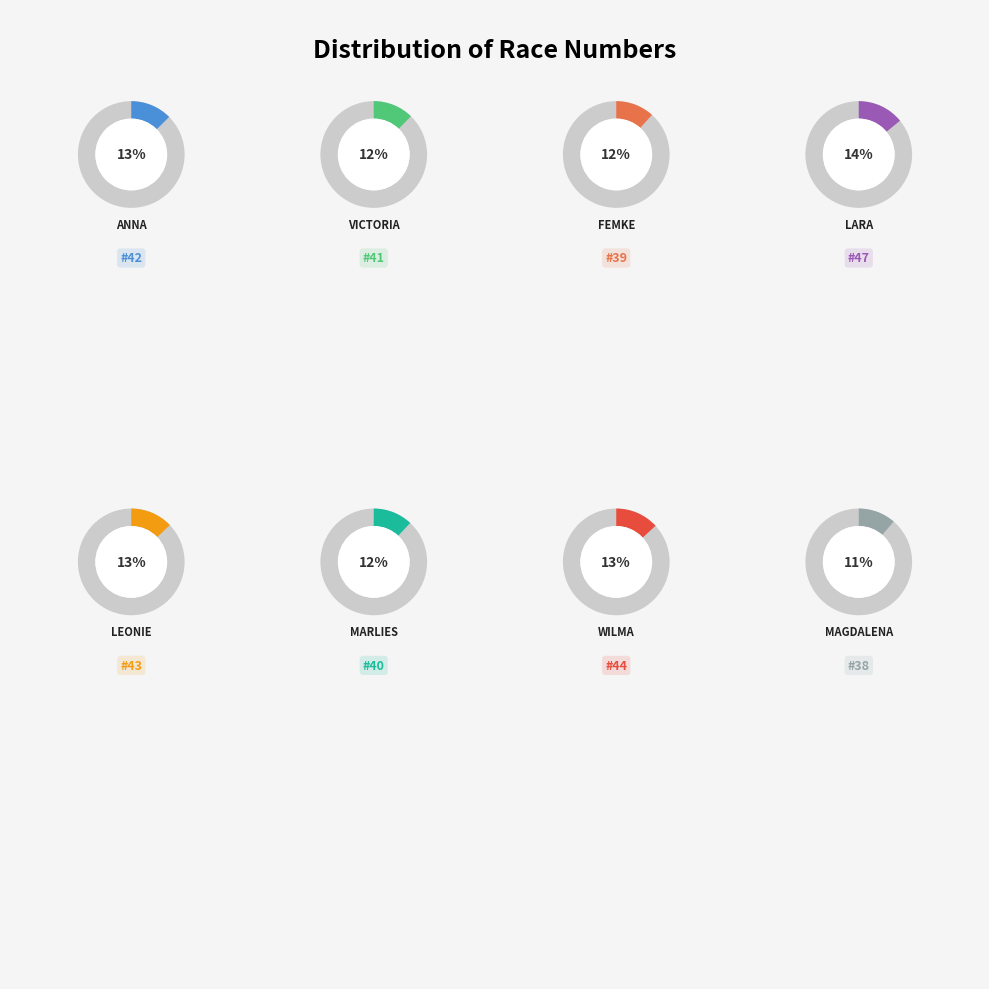

To the nearest percent, what is the difference between the largest and smallest slice percentages?

3%